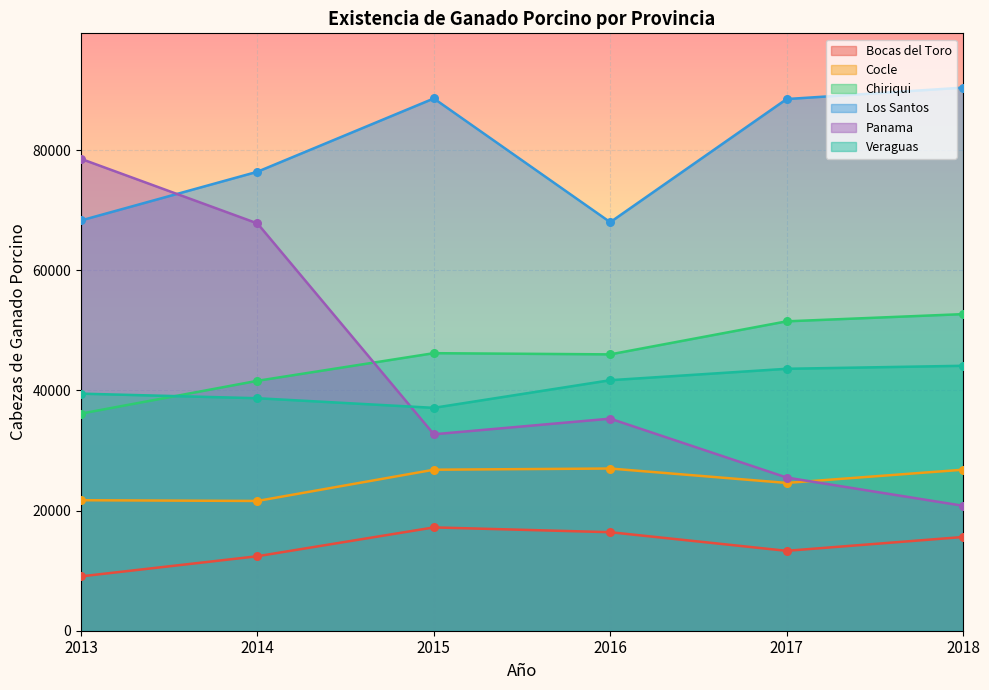

Which series reaches the minimum Y coordinate?

Bocas del Toro